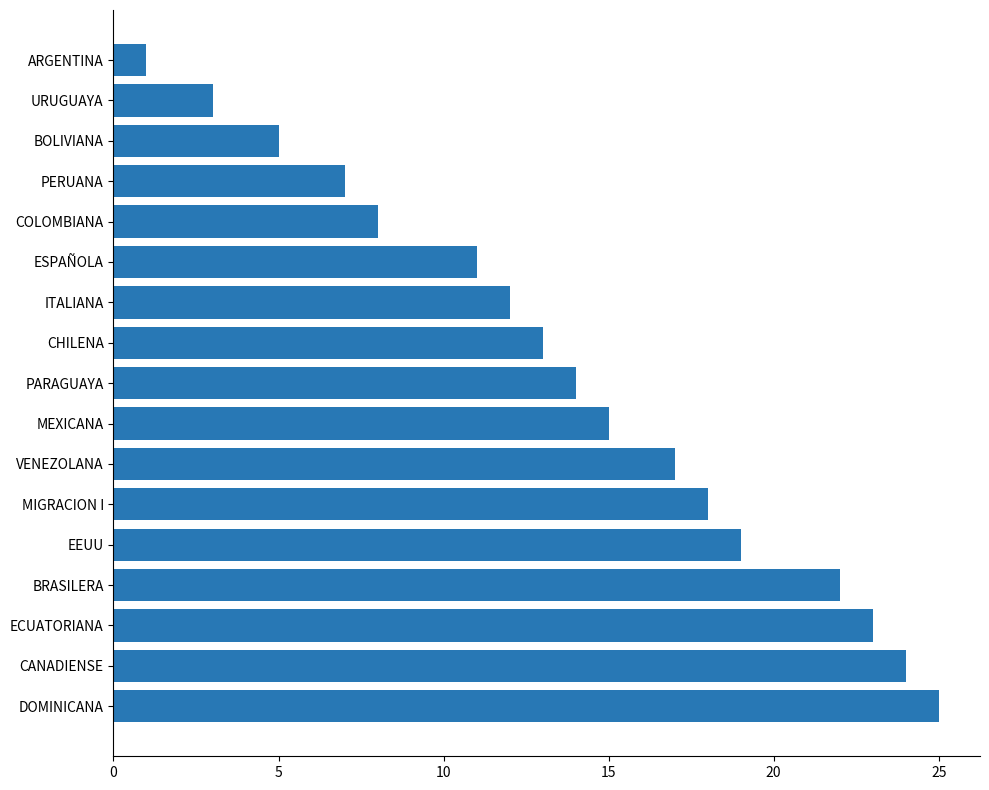

What is the approximate value at MEXICANA, to the nearest 10?

20